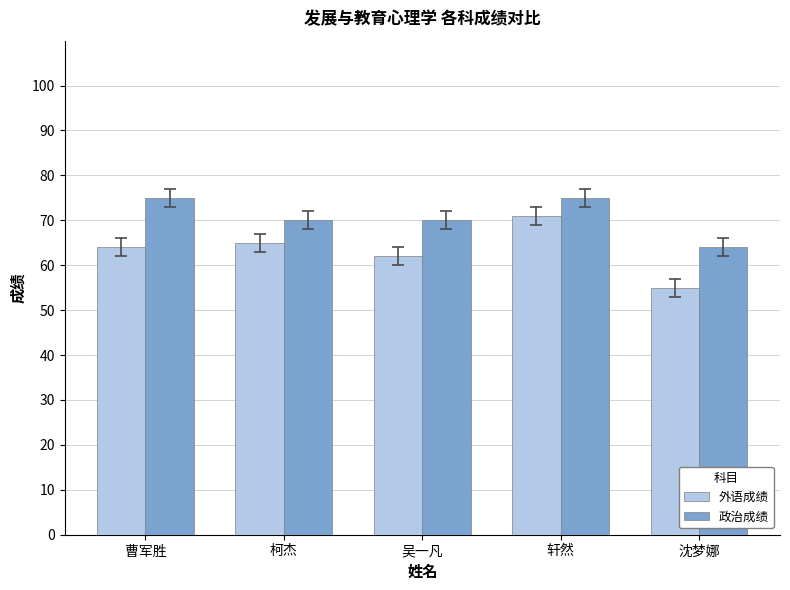

Which series has the largest total across all categories?

政治成绩